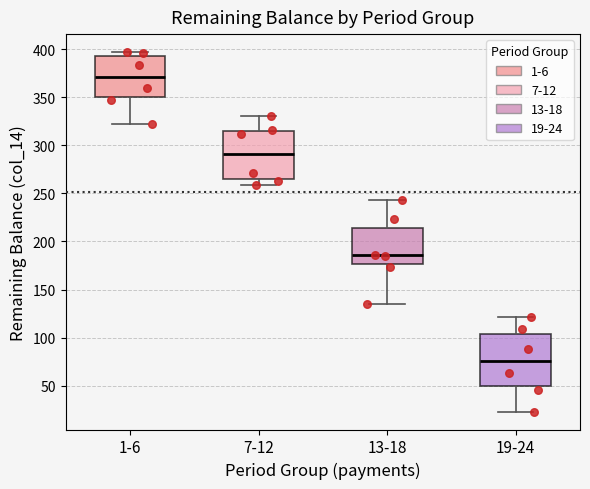

Where is the upper edge of the box for 1-6 on the y-axis? The values are not printed on the chart, so give them approximately, as read against the axis.

395